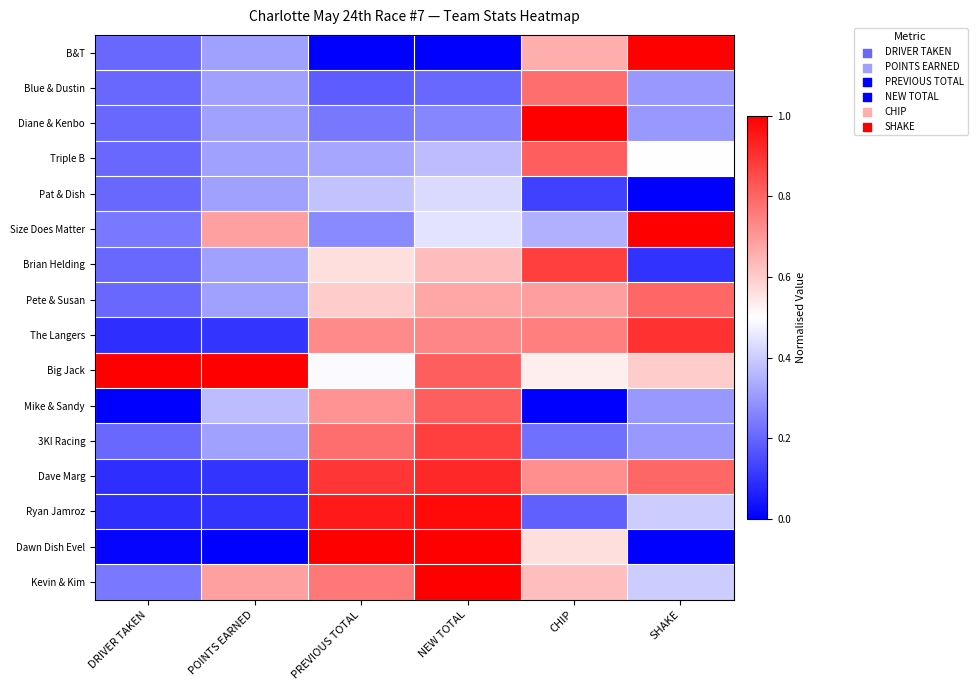

Reading left to right, list all the values displayed in this chart.

B&T: DRIVER TAKEN=0.2	POINTS EARNED=0.3	PREVIOUS TOTAL=0.0	NEW TOTAL=0.0	CHIP=0.7	SHAKE=1.0
Blue & Dustin: DRIVER TAKEN=0.2	POINTS EARNED=0.3	PREVIOUS TOTAL=0.2	NEW TOTAL=0.2	CHIP=0.8	SHAKE=0.3
Diane & Kenbo: DRIVER TAKEN=0.2	POINTS EARNED=0.3	PREVIOUS TOTAL=0.2	NEW TOTAL=0.3	CHIP=1.0	SHAKE=0.3
Triple B: DRIVER TAKEN=0.2	POINTS EARNED=0.3	PREVIOUS TOTAL=0.3	NEW TOTAL=0.4	CHIP=0.8	SHAKE=0.5
Pat & Dish: DRIVER TAKEN=0.2	POINTS EARNED=0.3	PREVIOUS TOTAL=0.4	NEW TOTAL=0.4	CHIP=0.1	SHAKE=0.0
Size Does Matter: DRIVER TAKEN=0.2	POINTS EARNED=0.7	PREVIOUS TOTAL=0.3	NEW TOTAL=0.4	CHIP=0.3	SHAKE=1.0
Brian Helding: DRIVER TAKEN=0.2	POINTS EARNED=0.3	PREVIOUS TOTAL=0.6	NEW TOTAL=0.6	CHIP=0.9	SHAKE=0.1
Pete & Susan: DRIVER TAKEN=0.2	POINTS EARNED=0.3	PREVIOUS TOTAL=0.6	NEW TOTAL=0.7	CHIP=0.7	SHAKE=0.8
The Langers: DRIVER TAKEN=0.1	POINTS EARNED=0.1	PREVIOUS TOTAL=0.7	NEW TOTAL=0.7	CHIP=0.8	SHAKE=0.9
Big Jack: DRIVER TAKEN=1.0	POINTS EARNED=1.0	PREVIOUS TOTAL=0.5	NEW TOTAL=0.8	CHIP=0.5	SHAKE=0.6
Mike & Sandy: DRIVER TAKEN=0.0	POINTS EARNED=0.4	PREVIOUS TOTAL=0.7	NEW TOTAL=0.8	CHIP=0.0	SHAKE=0.3
3KI Racing: DRIVER TAKEN=0.2	POINTS EARNED=0.3	PREVIOUS TOTAL=0.8	NEW TOTAL=0.9	CHIP=0.2	SHAKE=0.3
Dave Marg: DRIVER TAKEN=0.1	POINTS EARNED=0.1	PREVIOUS TOTAL=0.9	NEW TOTAL=0.9	CHIP=0.7	SHAKE=0.8
Ryan Jamroz: DRIVER TAKEN=0.1	POINTS EARNED=0.1	PREVIOUS TOTAL=0.9	NEW TOTAL=1.0	CHIP=0.2	SHAKE=0.4
Dawn Dish Evel: DRIVER TAKEN=0.0	POINTS EARNED=0.0	PREVIOUS TOTAL=1.0	NEW TOTAL=1.0	CHIP=0.6	SHAKE=0.0
Kevin & Kim: DRIVER TAKEN=0.2	POINTS EARNED=0.7	PREVIOUS TOTAL=0.8	NEW TOTAL=1.0	CHIP=0.6	SHAKE=0.4